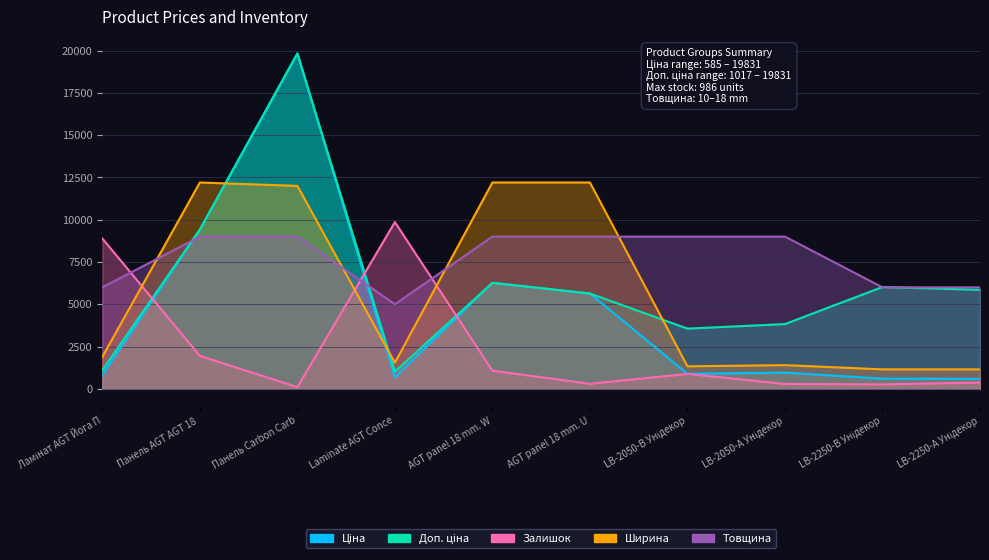

What is the total value across all series at AGT panel 18 mm. W?

34803.4